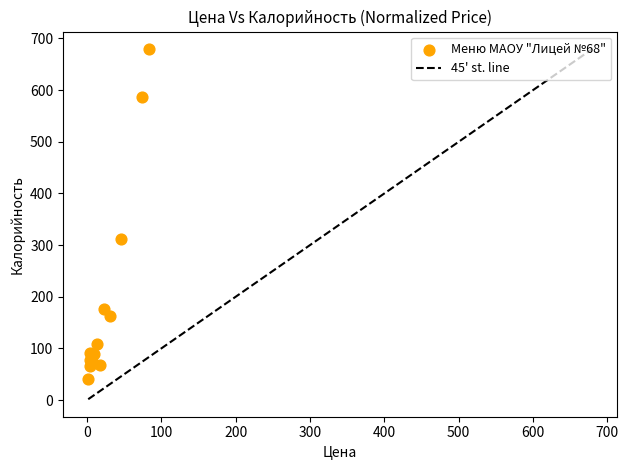

What Y value in the scatter plot is closest to 359?

311.8